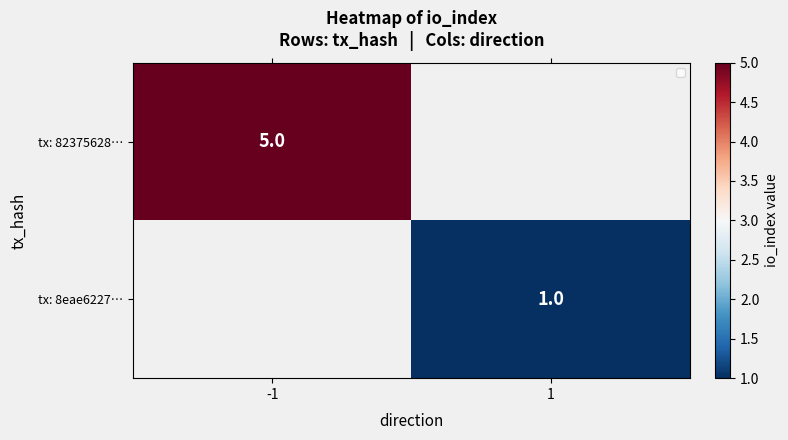

The tx: 8eae6227… series shows 1 at 1. True or false?

True